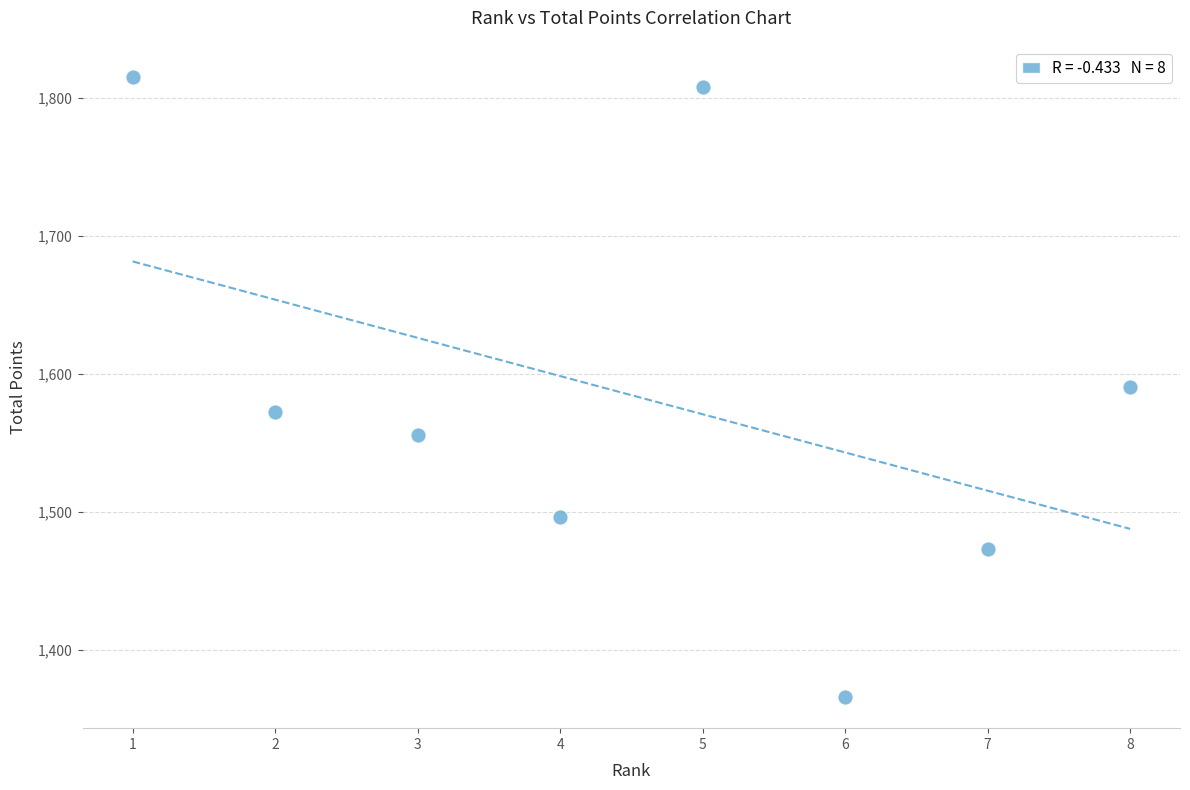

What is the average Y value?

1584.4